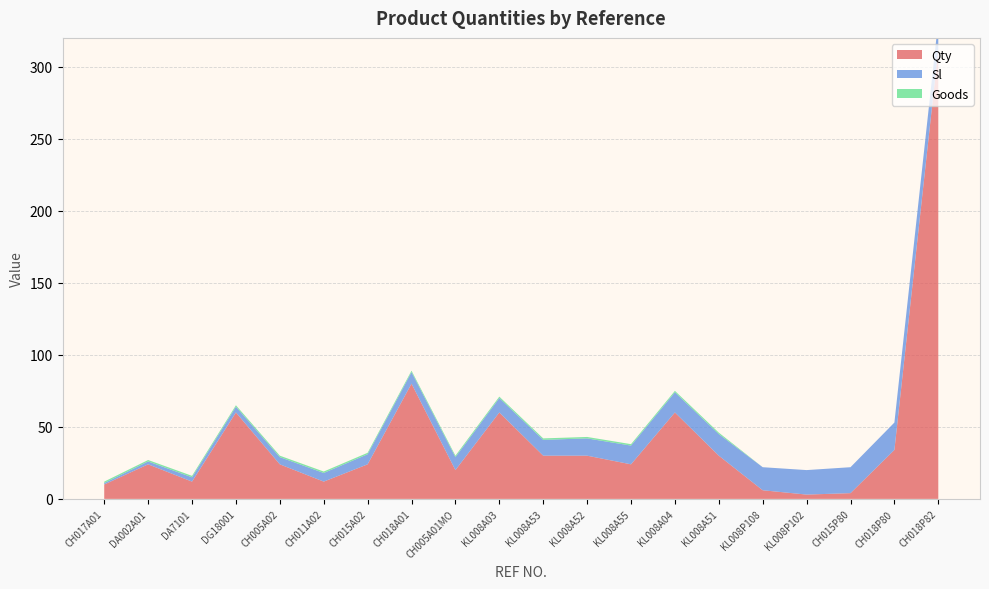

Reading left to right, what are all the values shown in this chart?

Qty: CH017A01=10	DA002A01=24	DA7101=12	DG18001=60	CH005A02=24	CH011A02=12	CH015A02=24	CH018A01=80	CH005A01MO=20	KL008A03=60	KL008A53=30	KL008A52=30	KL008A55=24	KL008A04=60	KL008A51=30	KL008P108=6	KL008P102=3	CH015P80=4	CH018P80=34	CH018P82=312
Sl: CH017A01=1	DA002A01=2	DA7101=3	DG18001=4	CH005A02=5	CH011A02=6	CH015A02=7	CH018A01=8	CH005A01MO=9	KL008A03=10	KL008A53=11	KL008A52=12	KL008A55=13	KL008A04=14	KL008A51=15	KL008P108=16	KL008P102=17	CH015P80=18	CH018P80=19	CH018P82=20
Goods: CH017A01=1	DA002A01=1	DA7101=1	DG18001=1	CH005A02=1	CH011A02=1	CH015A02=1	CH018A01=1	CH005A01MO=1	KL008A03=1	KL008A53=1	KL008A52=1	KL008A55=1	KL008A04=1	KL008A51=1	KL008P108=0	KL008P102=0	CH015P80=0	CH018P80=0	CH018P82=0